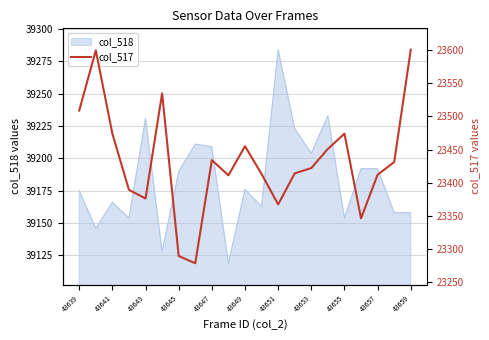

What is the lowest value of the col_518 series?

39119